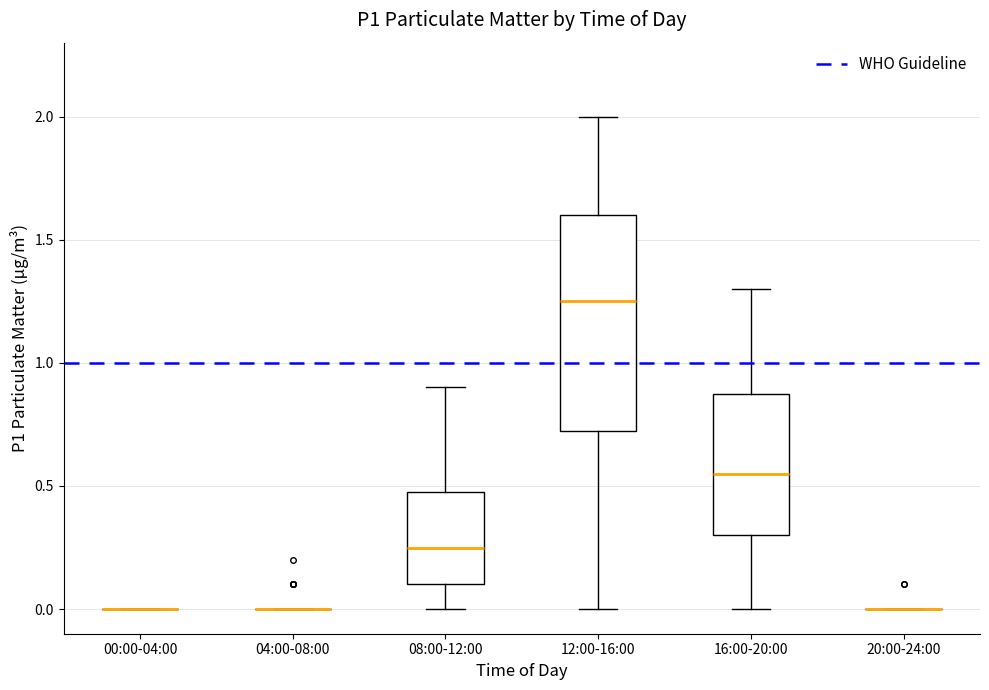

Comparing the boxes themselves (not the whiskers), which one is the tallest?

12:00-16:00